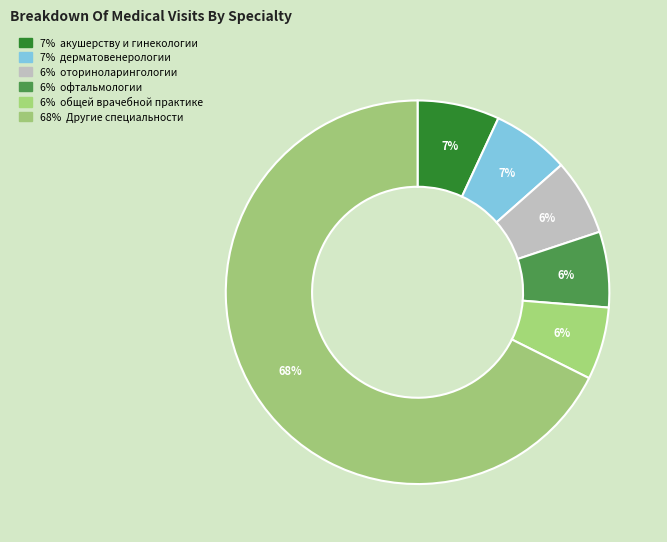

How many segments does this pie chart have?

6